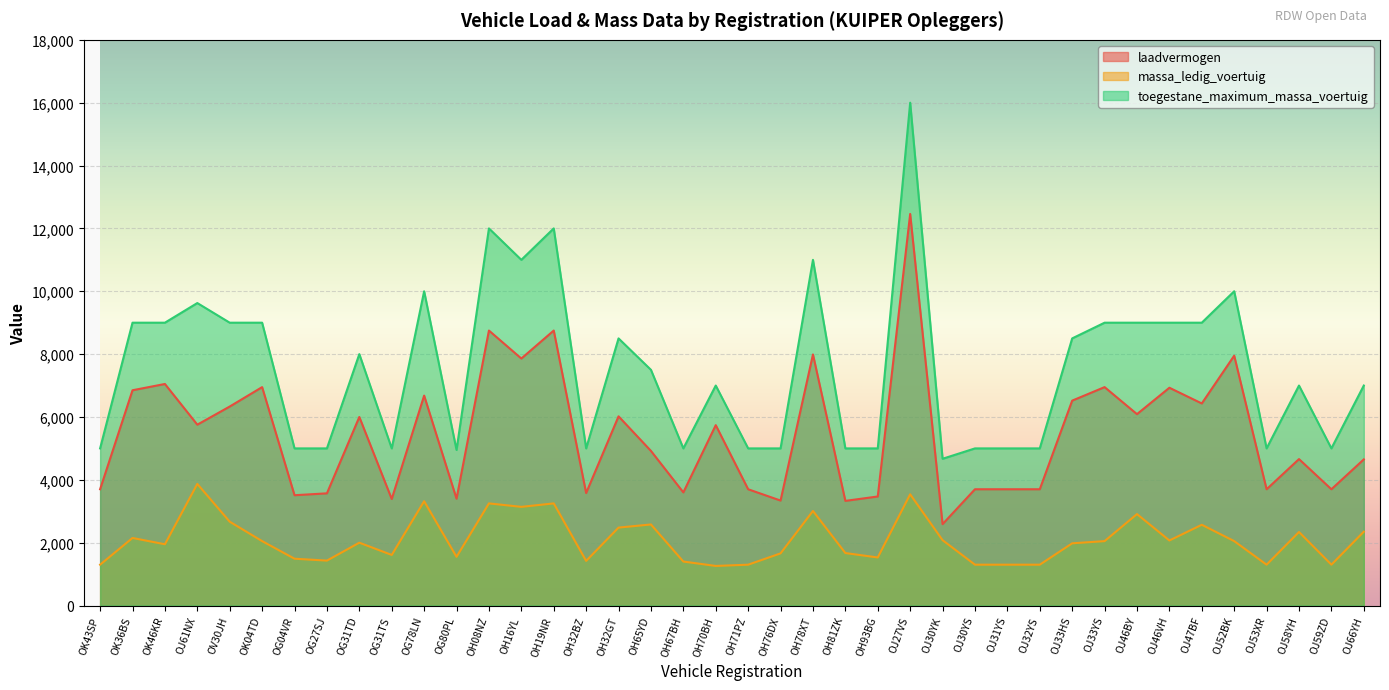

Is the value of massa_ledig_voertuig at OJ61NX greater than the value of laadvermogen at OG80PL?

Yes